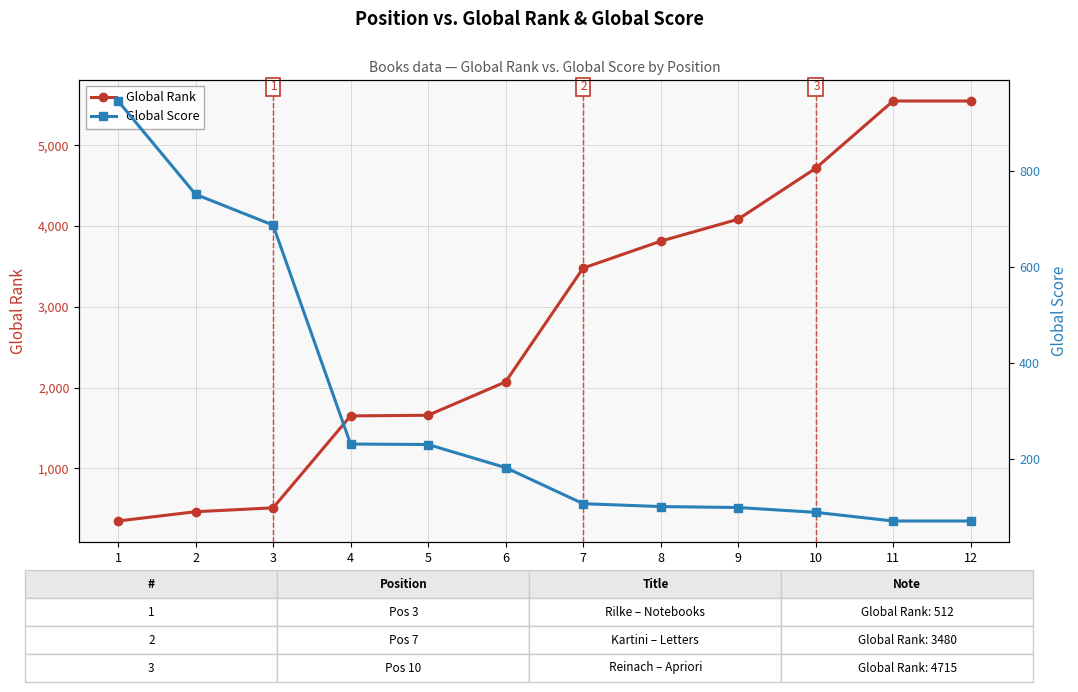

Does the chart display data point markers on the line(s)?

Yes